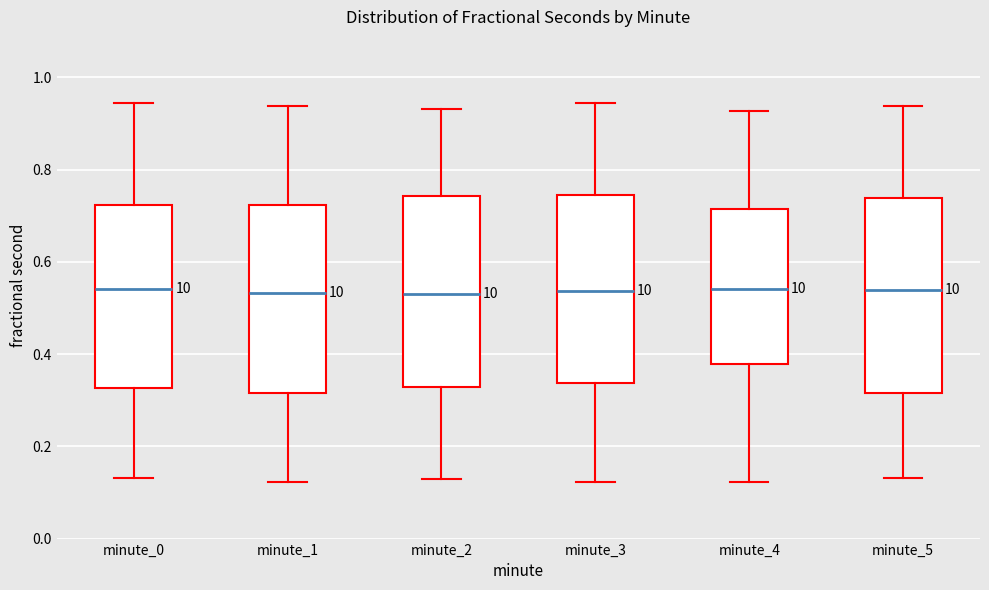

Reading left to right, read every box against the y-axis: the position of its median line, the range the box covers, and the ends of its whiskers. The values are not printed on the chart, so give them approximately, as read against the axis.

minute_0: median 0.54, box 0.32 to 0.72, whiskers 0.14 to 0.94
minute_1: median 0.54, box 0.32 to 0.72, whiskers 0.12 to 0.94
minute_2: median 0.54, box 0.32 to 0.74, whiskers 0.12 to 0.94
minute_3: median 0.54, box 0.34 to 0.74, whiskers 0.12 to 0.94
minute_4: median 0.54, box 0.38 to 0.72, whiskers 0.12 to 0.92
minute_5: median 0.54, box 0.32 to 0.74, whiskers 0.14 to 0.94